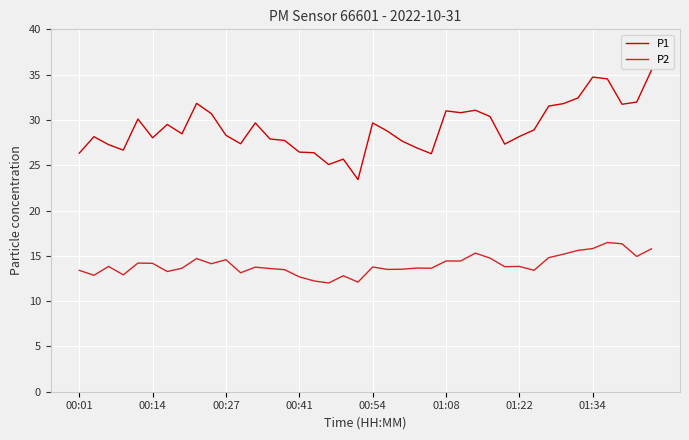

Is this an area chart (filled region under the line)?

No